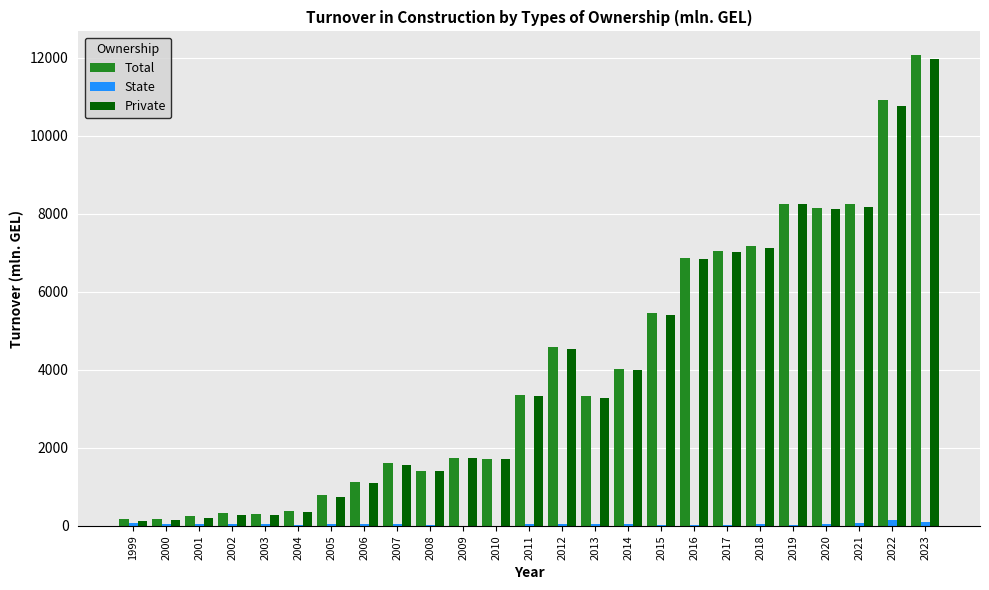

What are all the series names shown in the legend?

Total, State, Private